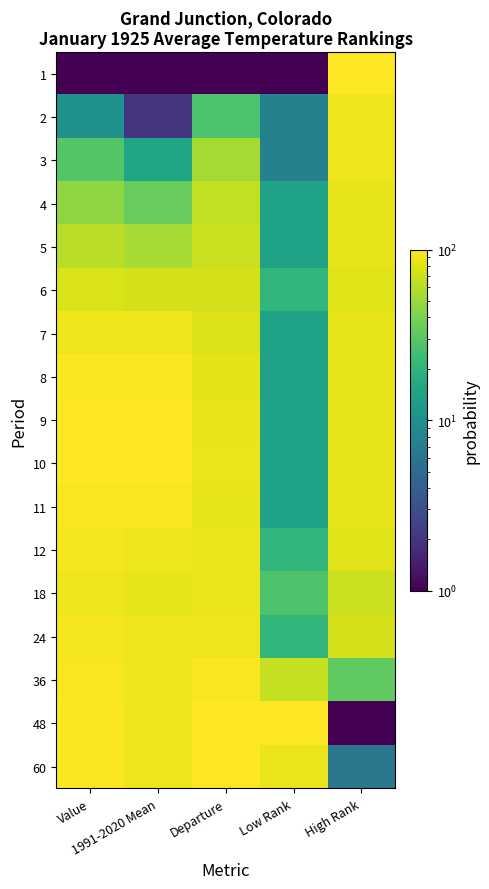

Reading left to right, list all the values displayed in this chart.

1: Value=1.0	1991-2020 Mean=1.0	Departure=1.0	Low Rank=1.0	High Rank=100.0
2: Value=10.6	1991-2020 Mean=2.0	Departure=27.0	Low Rank=7.6	High Rank=89.6
3: Value=29.0	1991-2020 Mean=15.2	Departure=53.8	Low Rank=7.6	High Rank=89.6
4: Value=46.2	1991-2020 Mean=34.0	Departure=65.3	Low Rank=14.2	High Rank=84.4
5: Value=62.4	1991-2020 Mean=54.8	Departure=69.6	Low Rank=14.2	High Rank=84.4
6: Value=77.6	1991-2020 Mean=73.9	Departure=74.7	Low Rank=20.8	High Rank=79.2
7: Value=89.4	1991-2020 Mean=88.9	Departure=78.3	Low Rank=14.2	High Rank=84.4
8: Value=97.3	1991-2020 Mean=97.6	Departure=83.4	Low Rank=14.2	High Rank=84.4
9: Value=100.0	1991-2020 Mean=100.0	Departure=86.3	Low Rank=14.2	High Rank=84.4
10: Value=99.3	1991-2020 Mean=98.6	Departure=87.0	Low Rank=14.2	High Rank=84.4
11: Value=96.1	1991-2020 Mean=95.1	Departure=84.8	Low Rank=14.2	High Rank=84.4
12: Value=93.1	1991-2020 Mean=89.6	Departure=87.7	Low Rank=20.8	High Rank=79.2
18: Value=89.2	1991-2020 Mean=84.4	Departure=87.0	Low Rank=27.4	High Rank=68.7
24: Value=93.4	1991-2020 Mean=89.6	Departure=88.4	Low Rank=20.8	High Rank=73.9
36: Value=95.8	1991-2020 Mean=89.6	Departure=95.7	Low Rank=67.0	High Rank=32.3
48: Value=97.1	1991-2020 Mean=89.2	Departure=100.0	Low Rank=100.0	High Rank=1.0
60: Value=96.8	1991-2020 Mean=89.2	Departure=99.3	Low Rank=86.8	High Rank=6.2